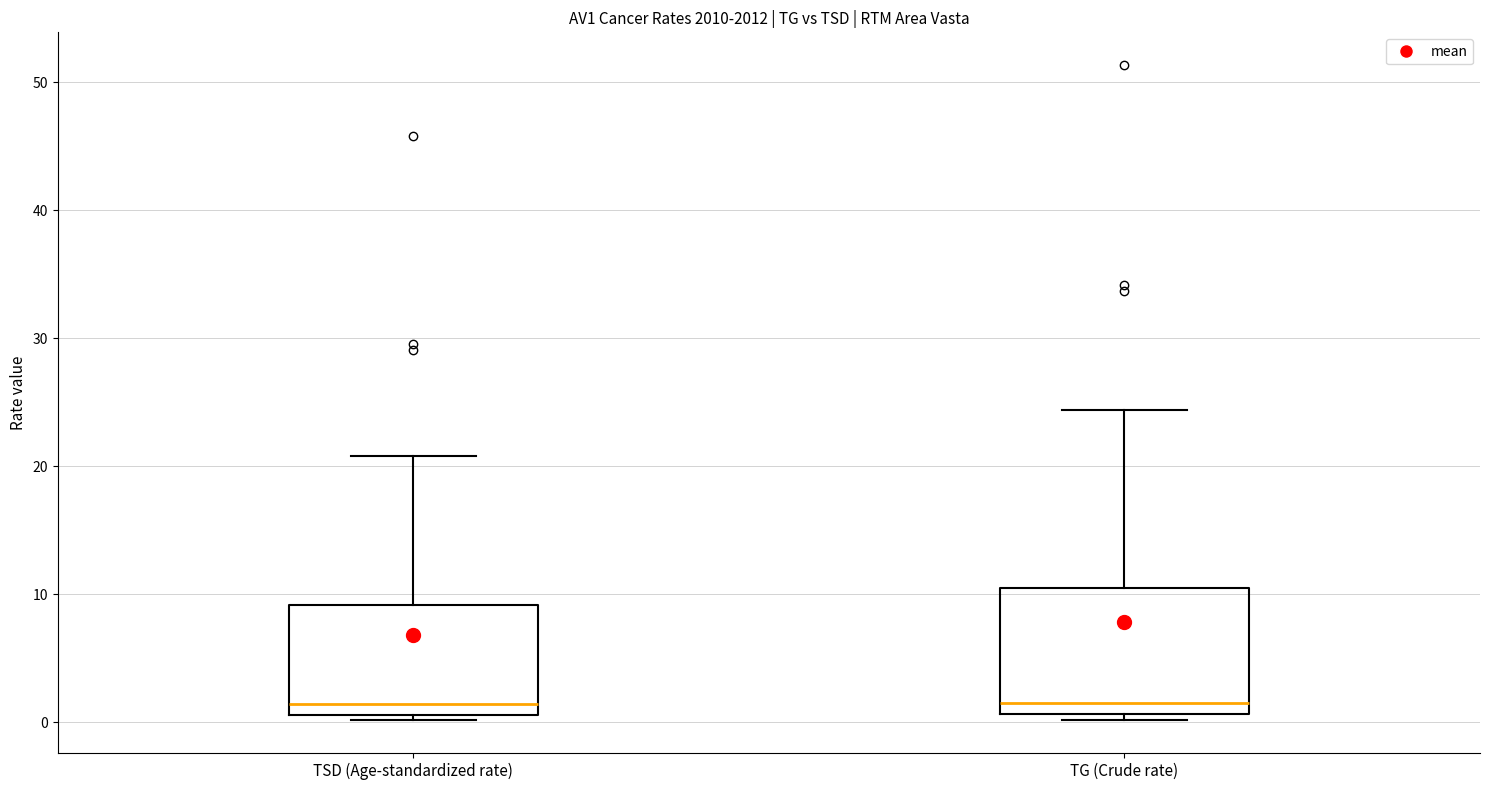

Which box is the tallest, from its lower edge to its upper edge?

TG (Crude rate)